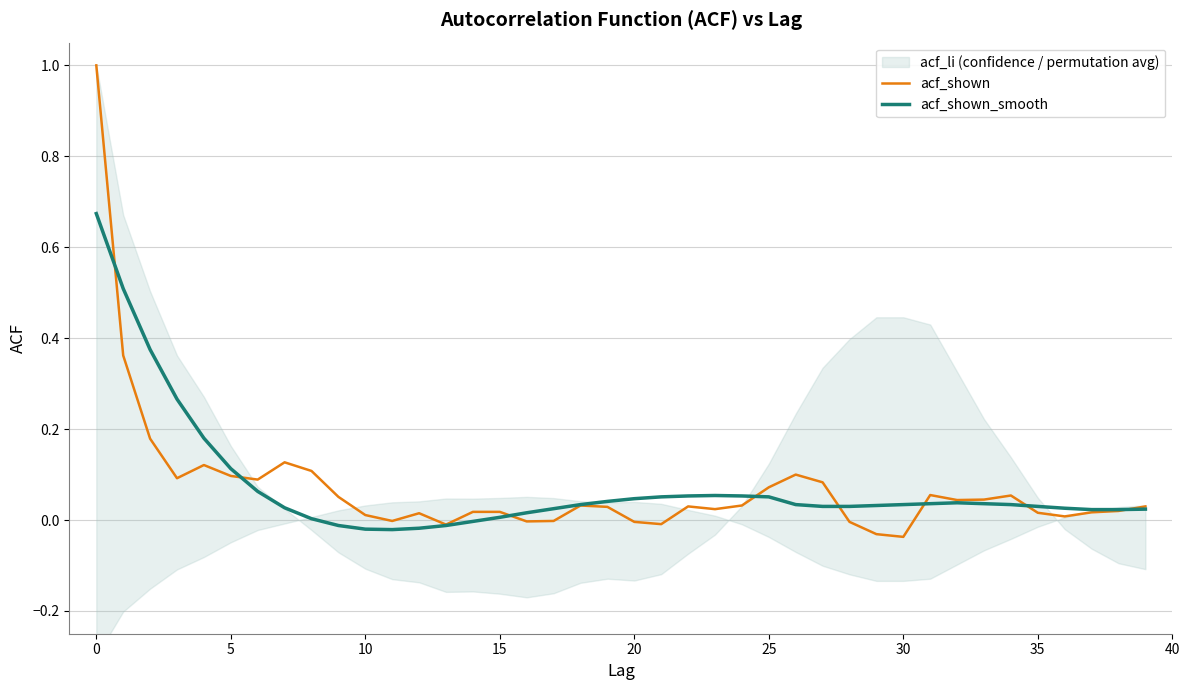

How many values in acf_shown_smooth are below zero?

6